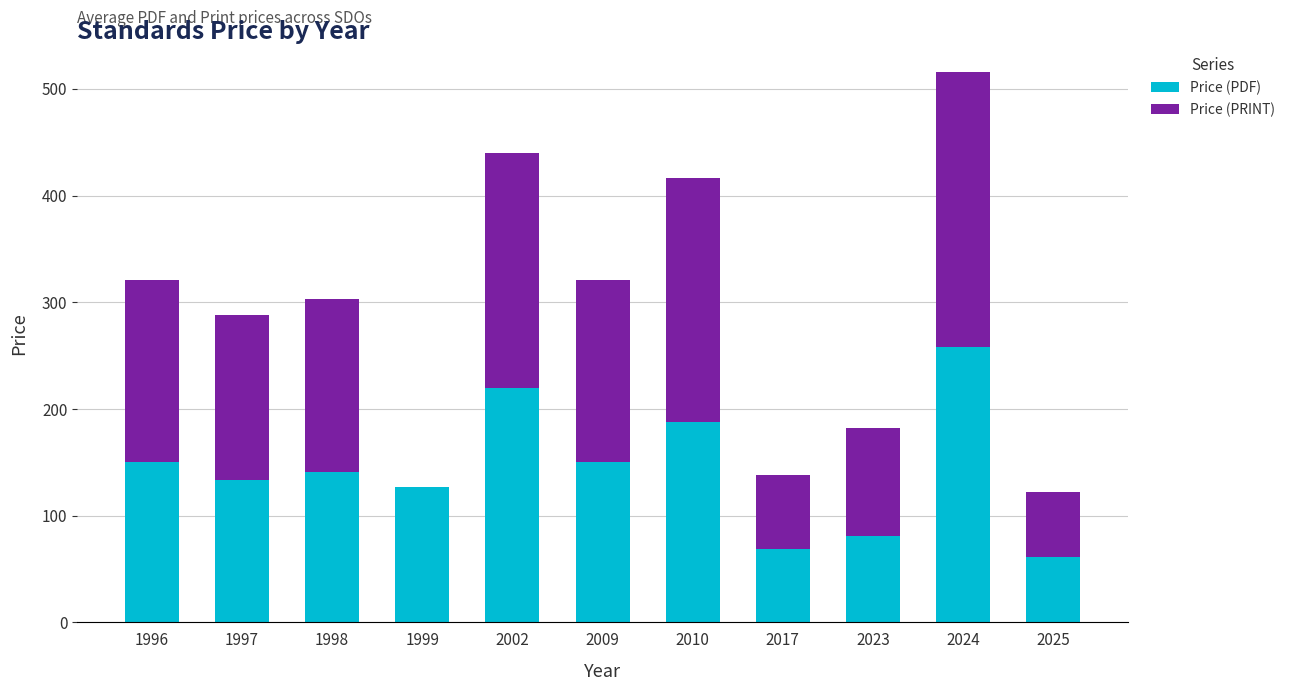

At which label does Price (PDF) reach its peak?

2024